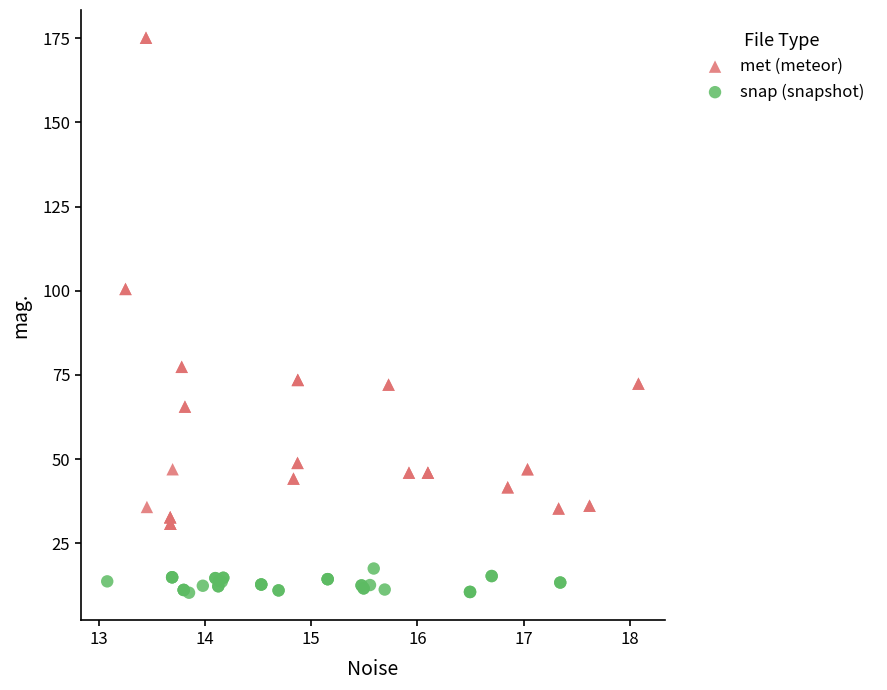

Which series has the largest Y range (max minus min)?

met (meteor)